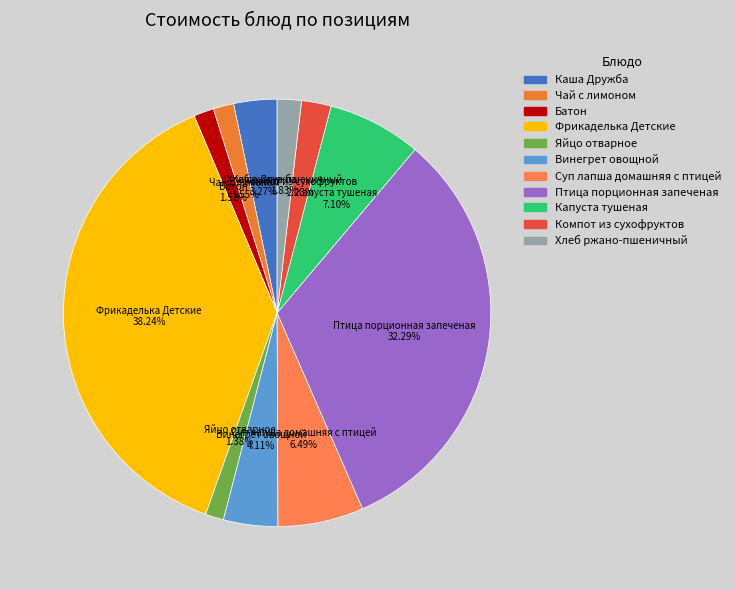

Is it true that Фрикаделька Детские is 27% of the pie?

False